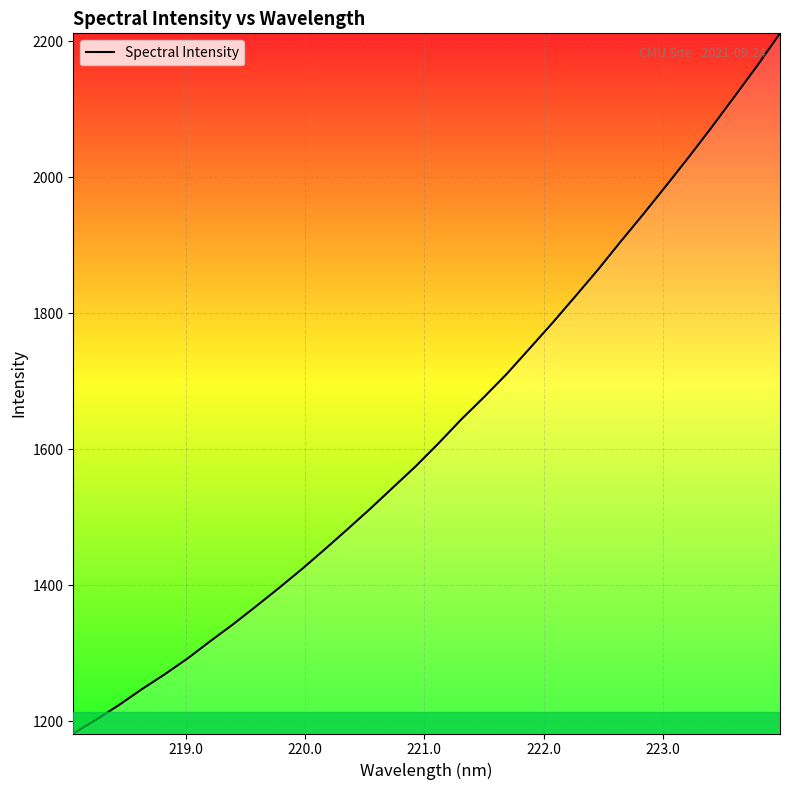

What is the difference between the maximum and minimum values?

1029.6